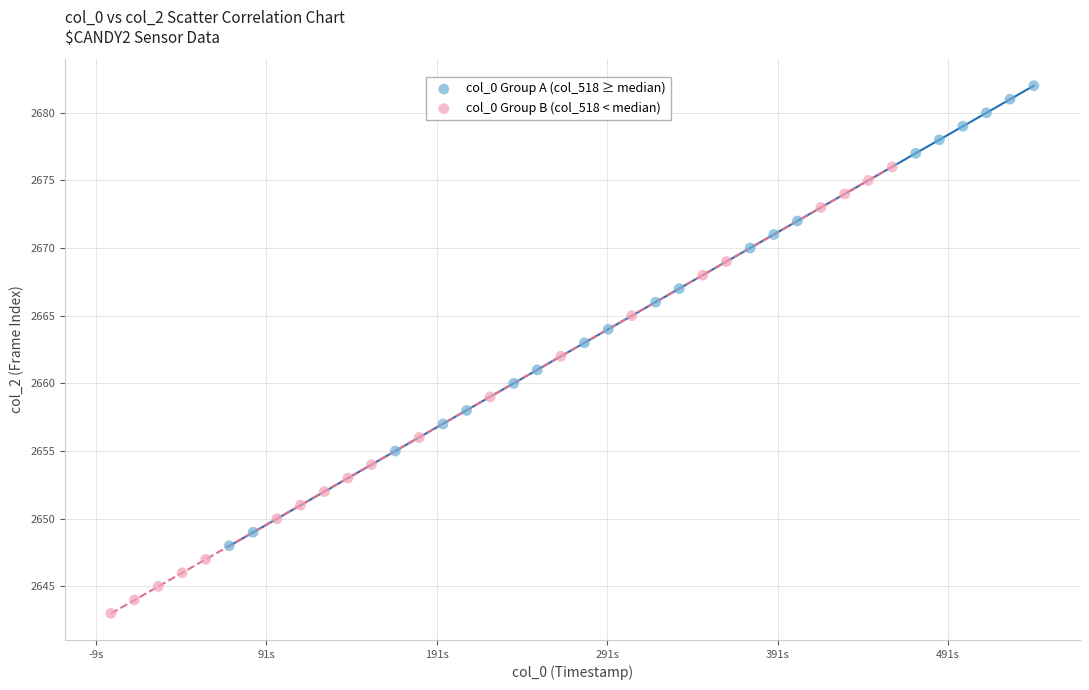

Which series reaches the maximum Y coordinate?

col_0 Group A (col_518 ≥ median)